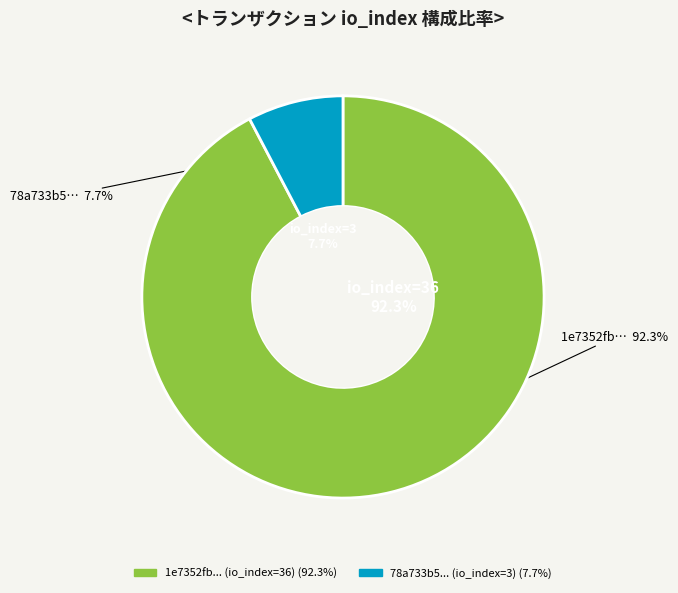

The io_index_36 slice represents 86% of the pie. True or false?

False